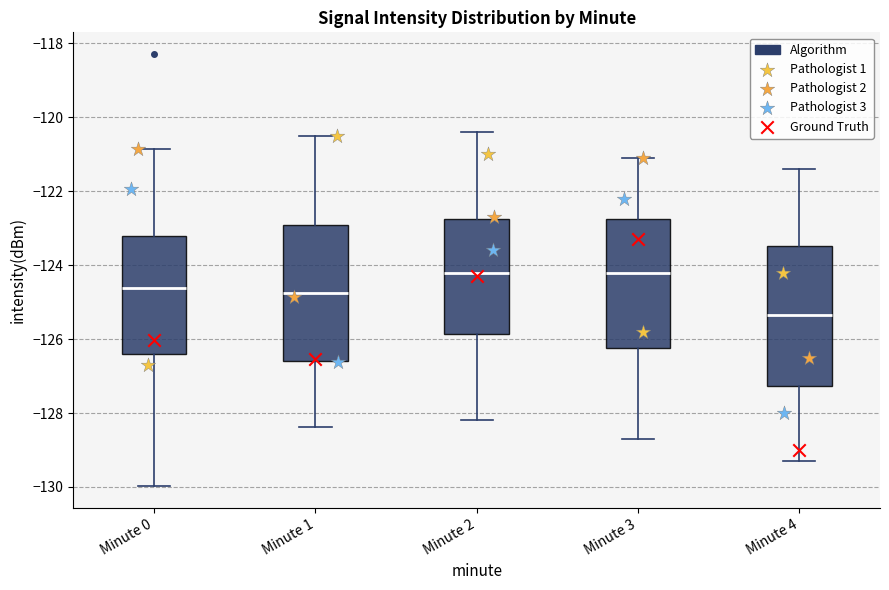

Which box has the lowest median line?

Minute 4